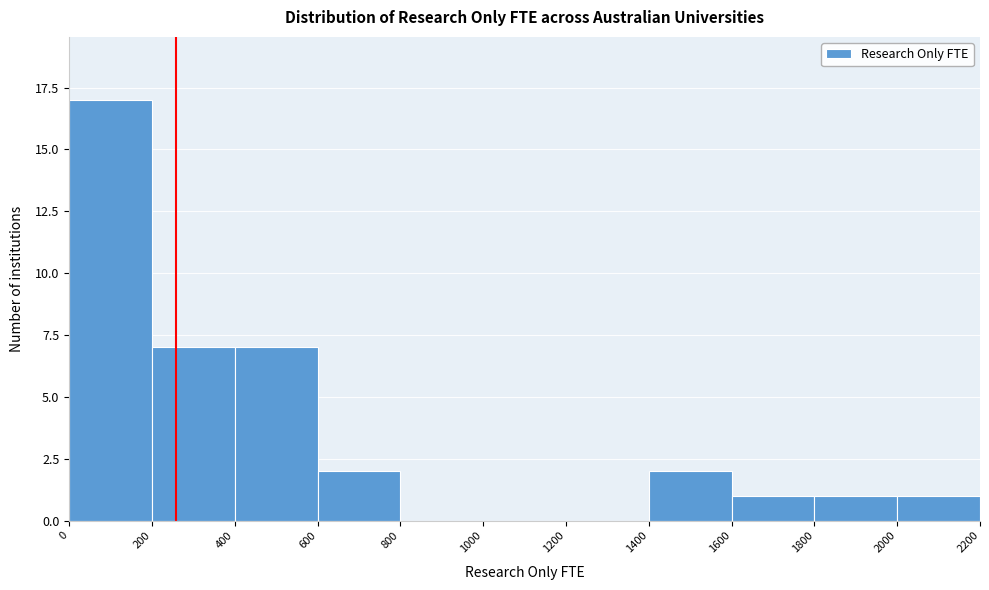

Reading left to right, transcribe this chart: for each bar, give the range it covers on the x-axis and its height. The values are not printed on the chart, so give them approximately, as read against the axis.

0 to 200: 17
200 to 400: 7
400 to 600: 7
600 to 800: 2
800 to 1000: 0
1000 to 1200: 0
1200 to 1400: 0
1400 to 1600: 2
1600 to 1800: 1
1800 to 2000: 1
2000 to 2200: 1